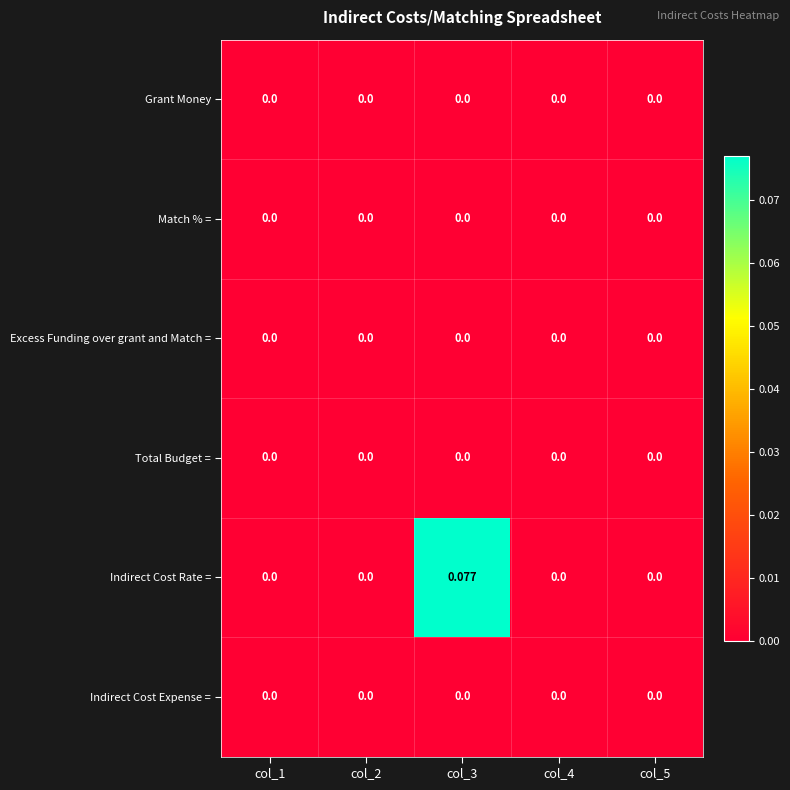

How many series are shown in this chart?

6